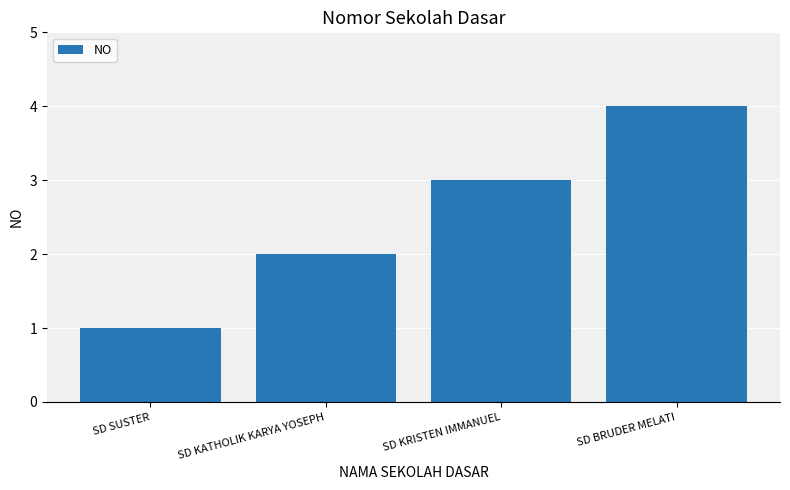

List the labels in order of value, largest first.

SD BRUDER MELATI, SD KRISTEN IMMANUEL, SD KATHOLIK KARYA YOSEPH, SD SUSTER